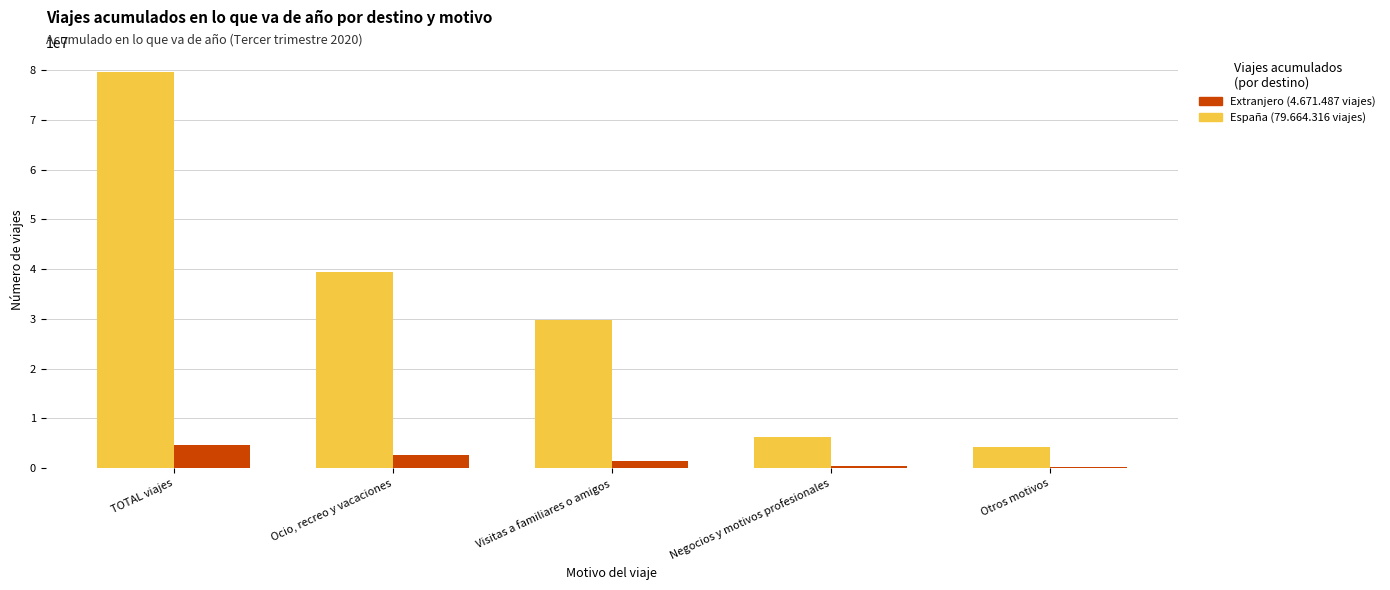

At which category is the sum across all series the highest?

TOTAL viajes